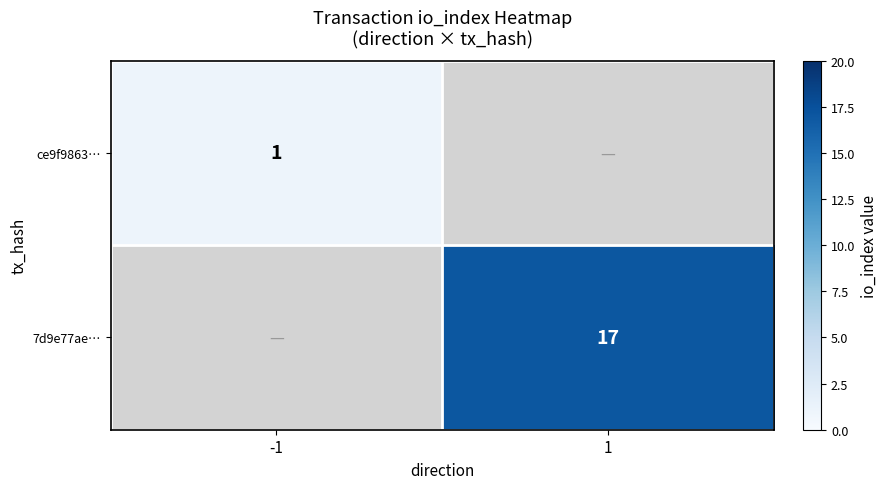

How many data points does each series have?

2